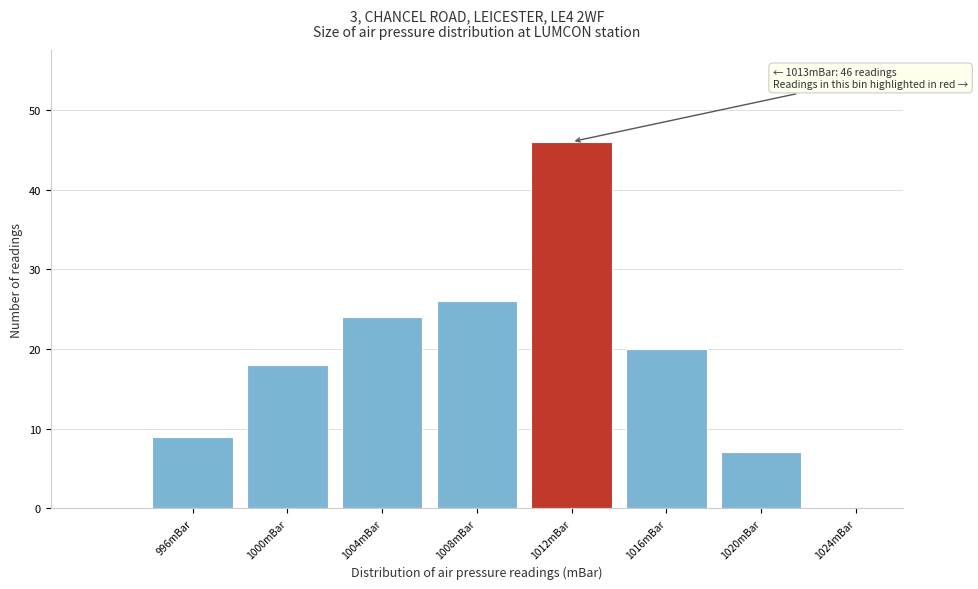

Reading right to left, extract all data points from this chart.

1024mBar=0	1020mBar=7	1016mBar=20	1012mBar=46	1008mBar=26	1004mBar=24	1000mBar=18	996mBar=9